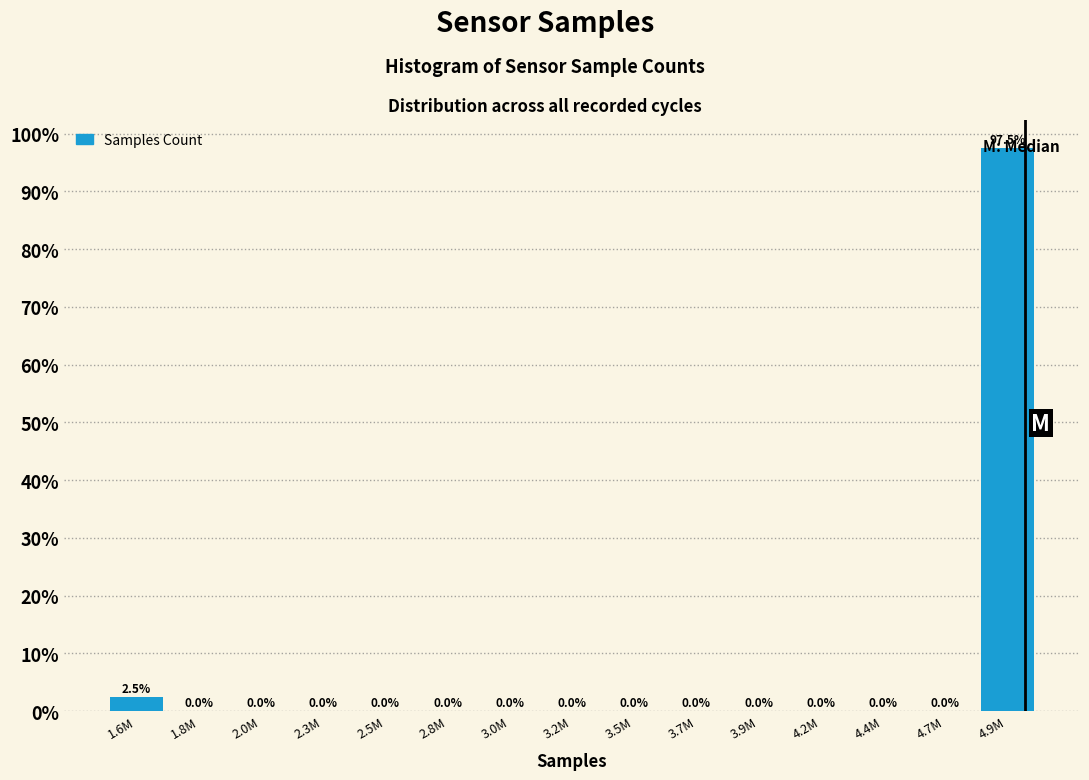

True or false: the data shows 0.0 at 4.4M.

True